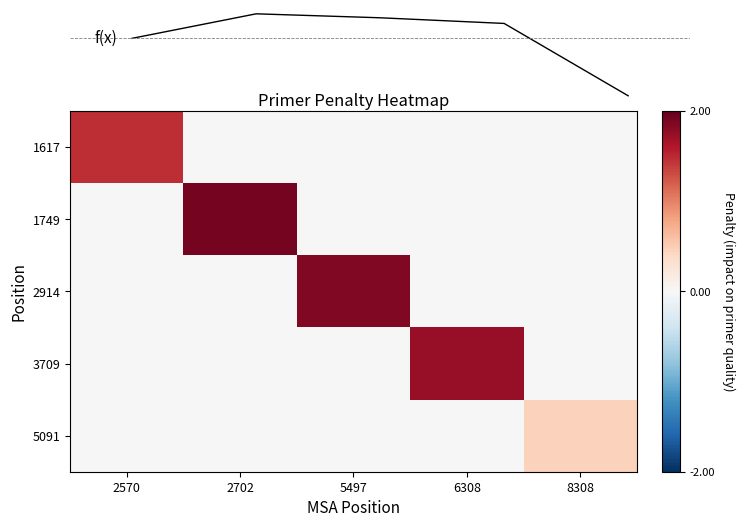

Which category has the highest value across all series?

2702